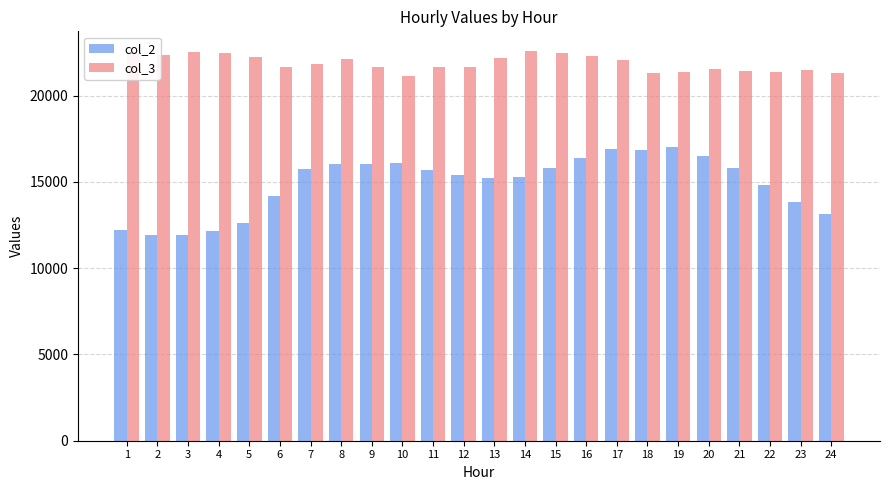

Rank the series by their maximum value, from lowest to highest.

col_2, col_3